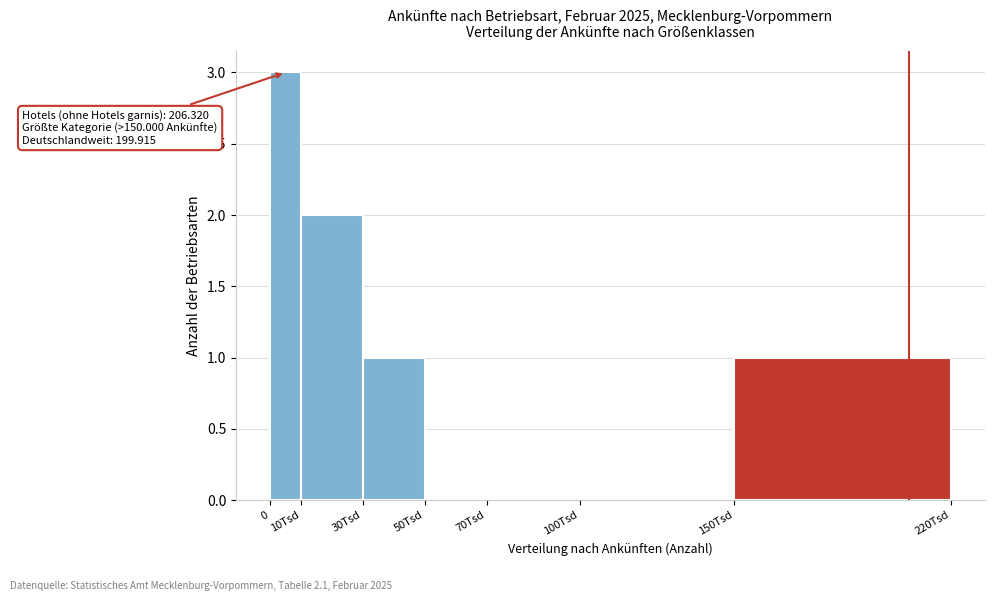

Reading left to right, what are all the values shown in this chart?

0=3	10Tsd=2	30Tsd=1	50Tsd=0	70Tsd=0	100Tsd=0	150Tsd=1